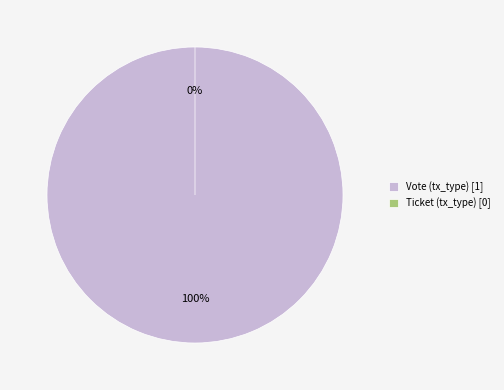

What percentage is the Vote (tx_type) slice, to the nearest percent?

100%